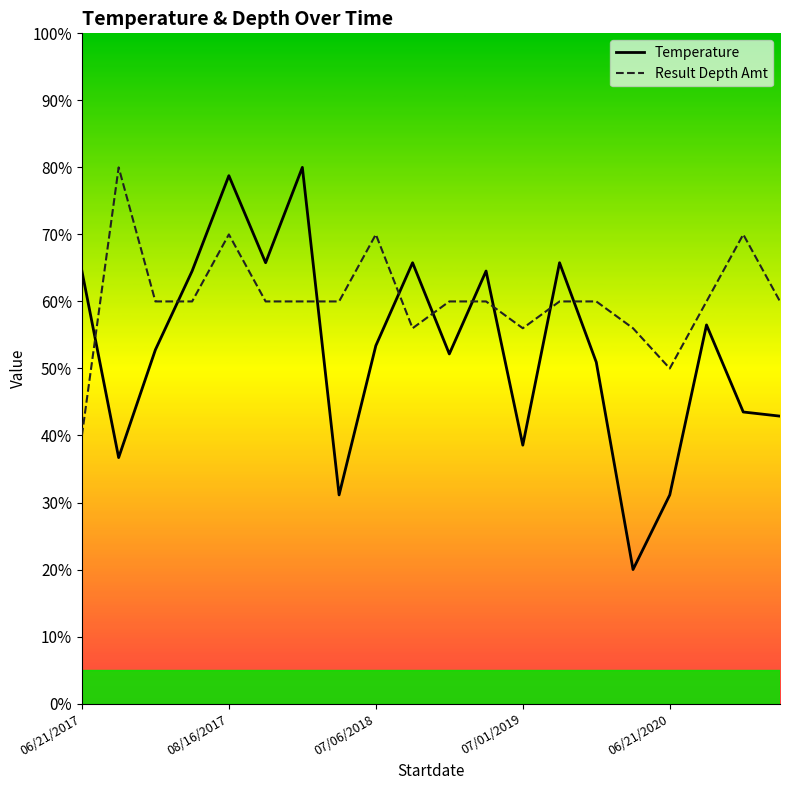

How many lines are shown in the chart?

2